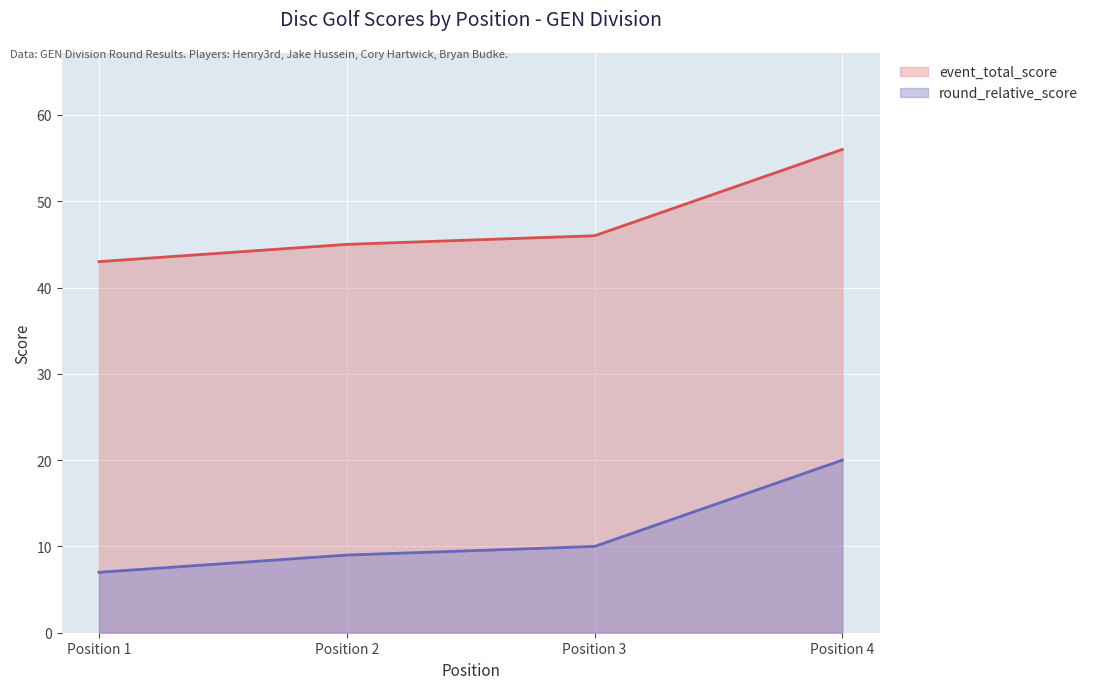

What is the value of the round_total_score point at the 4th from the left?

20